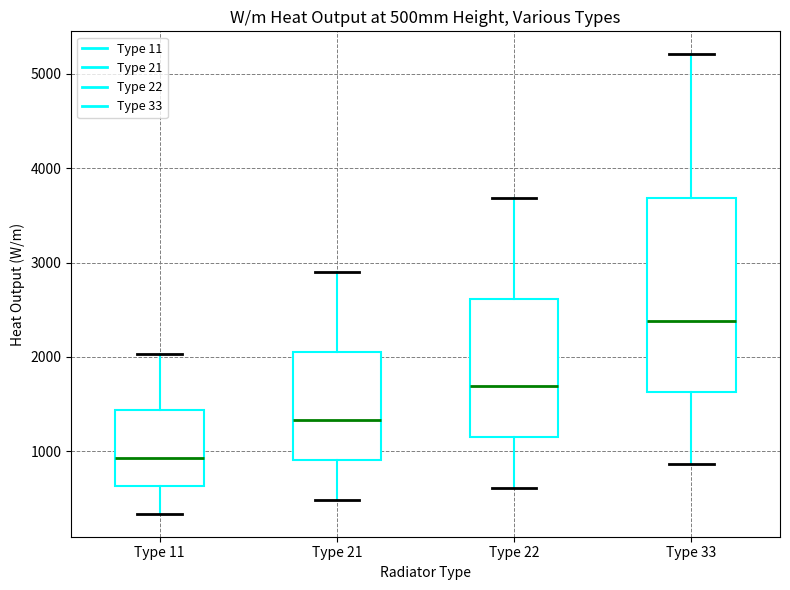

Comparing the boxes themselves (not the whiskers), which one is the tallest?

Type 33